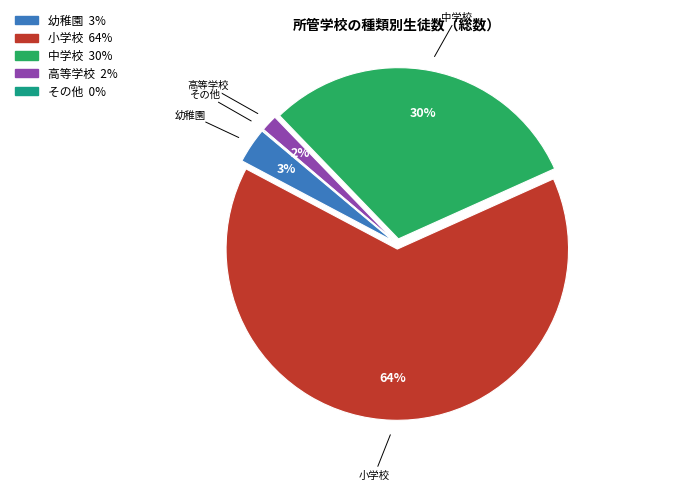

What is the largest slice in the pie chart?

小学校